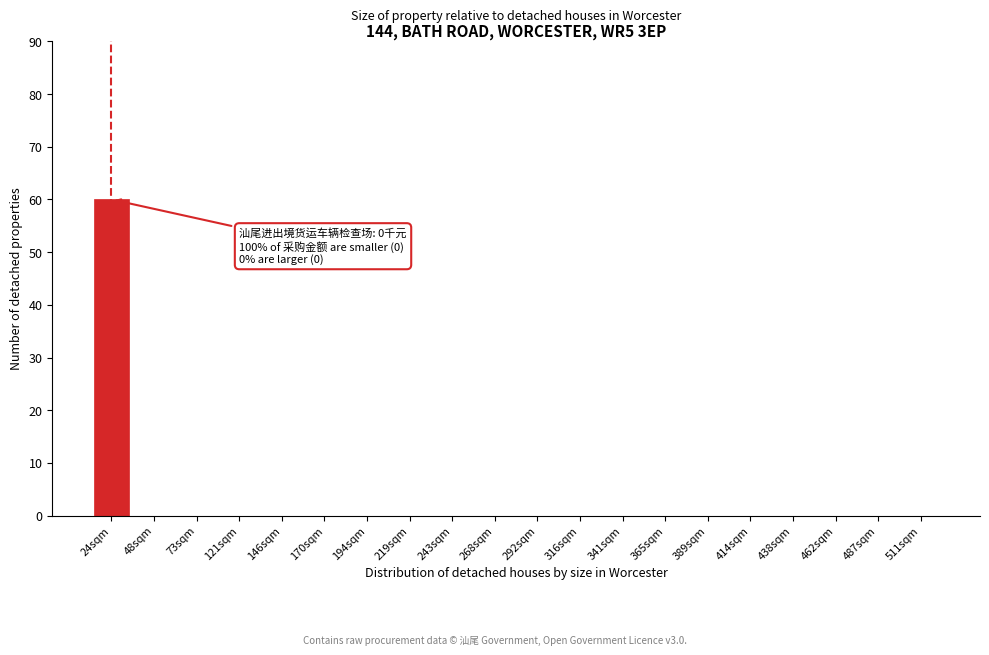

Reading left to right, list all the values displayed in this chart.

24sqm=60	48sqm=0	73sqm=0	121sqm=0	146sqm=0	170sqm=0	194sqm=0	219sqm=0	243sqm=0	268sqm=0	292sqm=0	316sqm=0	341sqm=0	365sqm=0	389sqm=0	414sqm=0	438sqm=0	462sqm=0	487sqm=0	511sqm=0